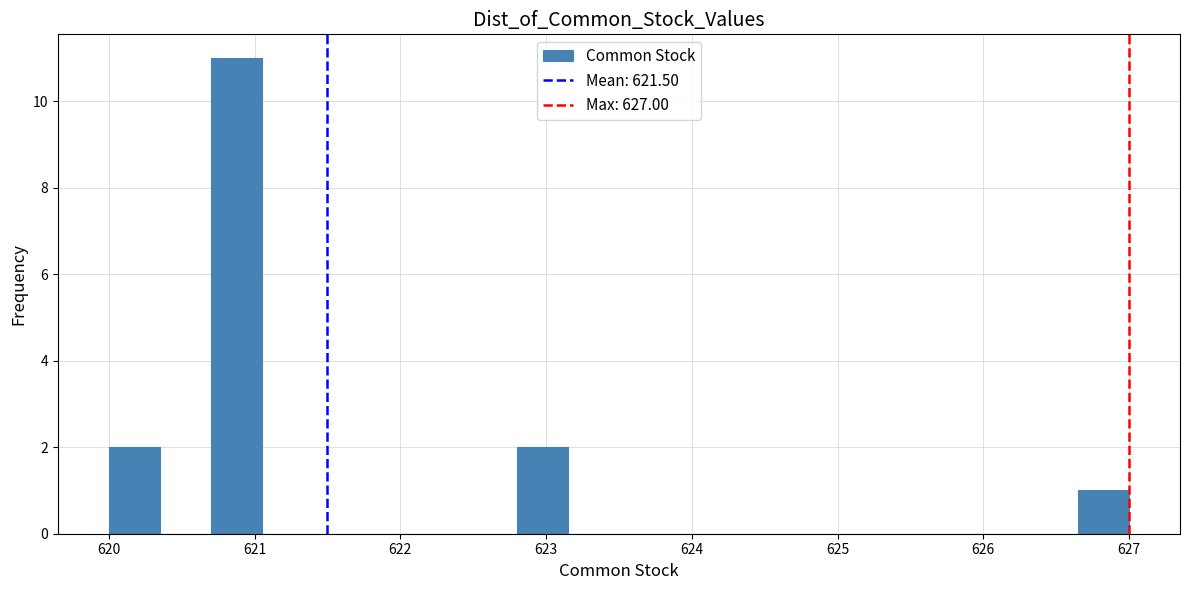

Read against the x-axis, roughly where is the centre of the tallest bar?

620.9